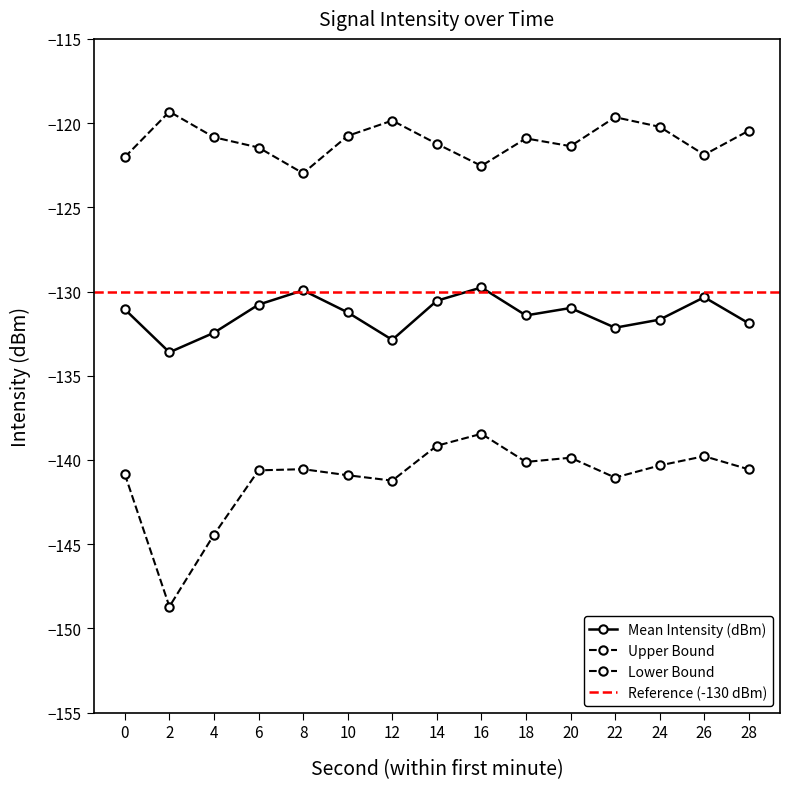

The value of Upper Bound at 16 is -203.6. True or false?

False